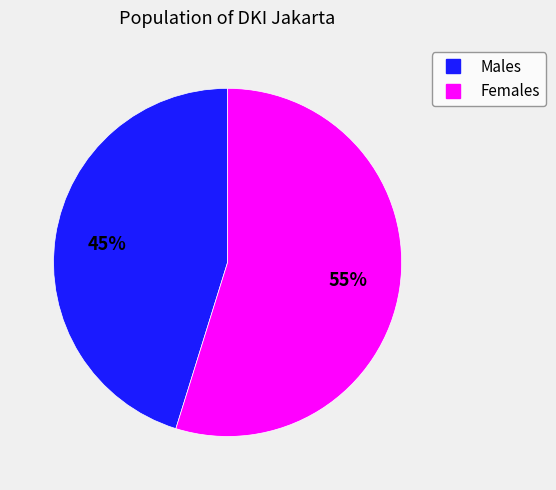

To the nearest percent, what is the difference between the largest and smallest slice percentages?

10%